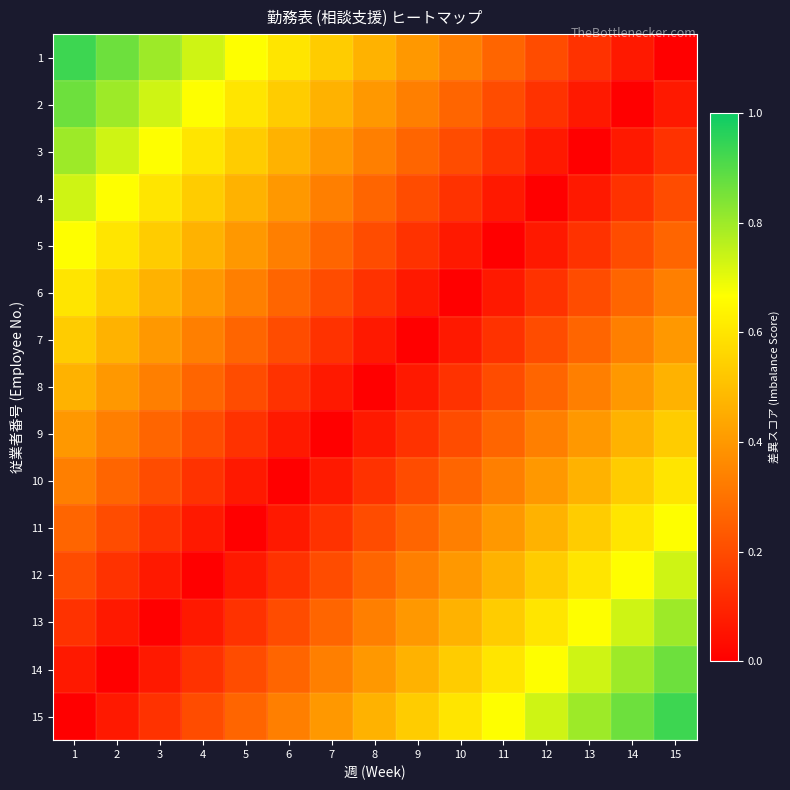

Reading left to right, extract all data points from this chart.

1: 1=0.9	2=0.9	3=0.8	4=0.7	5=0.7	6=0.6	7=0.5	8=0.5	9=0.4	10=0.3	11=0.3	12=0.2	13=0.1	14=0.1	15=0.0
2: 1=0.9	2=0.8	3=0.7	4=0.7	5=0.6	6=0.5	7=0.5	8=0.4	9=0.3	10=0.3	11=0.2	12=0.1	13=0.1	14=0.0	15=0.1
3: 1=0.8	2=0.7	3=0.7	4=0.6	5=0.5	6=0.5	7=0.4	8=0.3	9=0.3	10=0.2	11=0.1	12=0.1	13=0.0	14=0.1	15=0.1
4: 1=0.7	2=0.7	3=0.6	4=0.5	5=0.5	6=0.4	7=0.3	8=0.3	9=0.2	10=0.1	11=0.1	12=0.0	13=0.1	14=0.1	15=0.2
5: 1=0.7	2=0.6	3=0.5	4=0.5	5=0.4	6=0.3	7=0.3	8=0.2	9=0.1	10=0.1	11=0.0	12=0.1	13=0.1	14=0.2	15=0.3
6: 1=0.6	2=0.5	3=0.5	4=0.4	5=0.3	6=0.3	7=0.2	8=0.1	9=0.1	10=0.0	11=0.1	12=0.1	13=0.2	14=0.3	15=0.3
7: 1=0.5	2=0.5	3=0.4	4=0.3	5=0.3	6=0.2	7=0.1	8=0.1	9=0.0	10=0.1	11=0.1	12=0.2	13=0.3	14=0.3	15=0.4
8: 1=0.5	2=0.4	3=0.3	4=0.3	5=0.2	6=0.1	7=0.1	8=0.0	9=0.1	10=0.1	11=0.2	12=0.3	13=0.3	14=0.4	15=0.5
9: 1=0.4	2=0.3	3=0.3	4=0.2	5=0.1	6=0.1	7=0.0	8=0.1	9=0.1	10=0.2	11=0.3	12=0.3	13=0.4	14=0.5	15=0.5
10: 1=0.3	2=0.3	3=0.2	4=0.1	5=0.1	6=0.0	7=0.1	8=0.1	9=0.2	10=0.3	11=0.3	12=0.4	13=0.5	14=0.5	15=0.6
11: 1=0.3	2=0.2	3=0.1	4=0.1	5=0.0	6=0.1	7=0.1	8=0.2	9=0.3	10=0.3	11=0.4	12=0.5	13=0.5	14=0.6	15=0.7
12: 1=0.2	2=0.1	3=0.1	4=0.0	5=0.1	6=0.1	7=0.2	8=0.3	9=0.3	10=0.4	11=0.5	12=0.5	13=0.6	14=0.7	15=0.7
13: 1=0.1	2=0.1	3=0.0	4=0.1	5=0.1	6=0.2	7=0.3	8=0.3	9=0.4	10=0.5	11=0.5	12=0.6	13=0.7	14=0.7	15=0.8
14: 1=0.1	2=0.0	3=0.1	4=0.1	5=0.2	6=0.3	7=0.3	8=0.4	9=0.5	10=0.5	11=0.6	12=0.7	13=0.7	14=0.8	15=0.9
15: 1=0.0	2=0.1	3=0.1	4=0.2	5=0.3	6=0.3	7=0.4	8=0.5	9=0.5	10=0.6	11=0.7	12=0.7	13=0.8	14=0.9	15=0.9